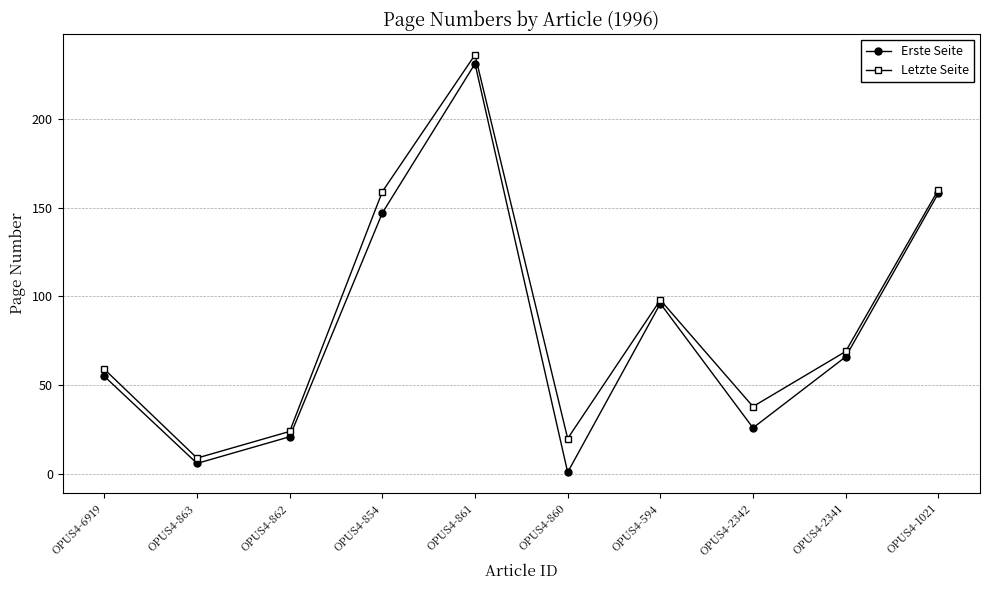

At which label does Letzte Seite reach its minimum?

OPUS4-863